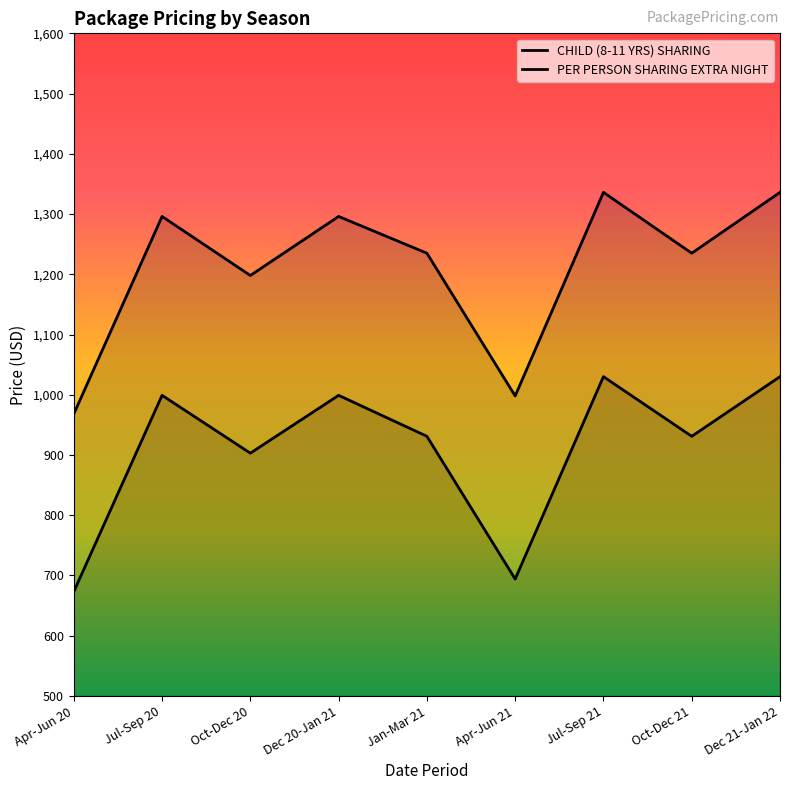

How many CHILD (8-11 YRS) SHARING values are between 1198 and 1296?

5